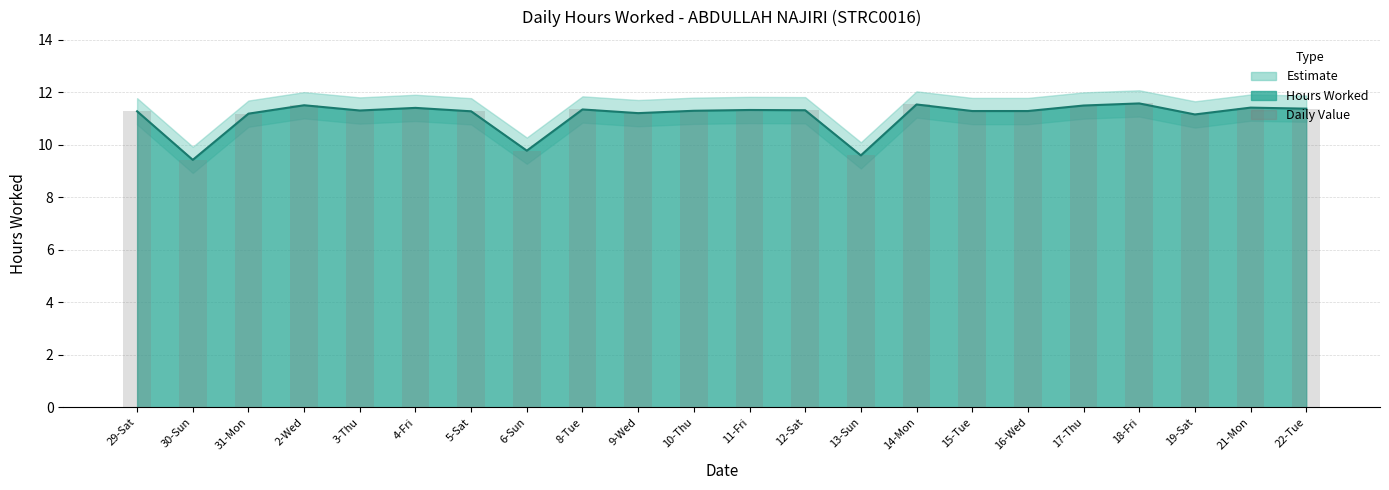

What is the maximum value shown in the chart?

11.6